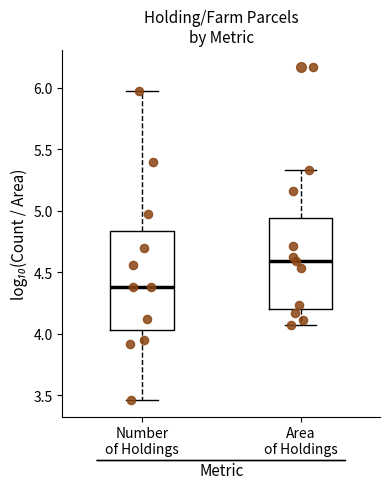

Reading left to right, read every box against the y-axis: the position of its median line, the range the box covers, and the ends of its whiskers. The values are not printed on the chart, so give them approximately, as read against the axis.

Number of Holdings: median 4.40, box 4.05 to 4.85, whiskers 3.45 to 5.95
Area of Holdings: median 4.60, box 4.20 to 4.95, whiskers 4.05 to 5.35